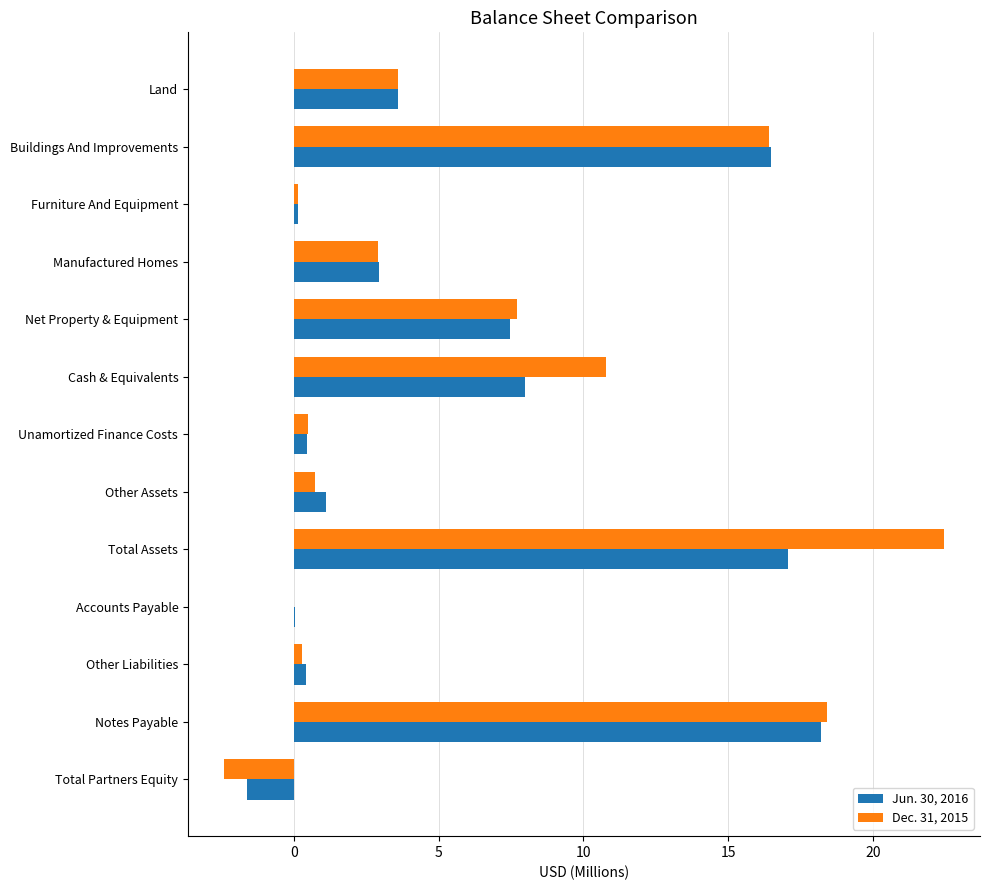

What is the total value across all series at Total Assets?

39.5